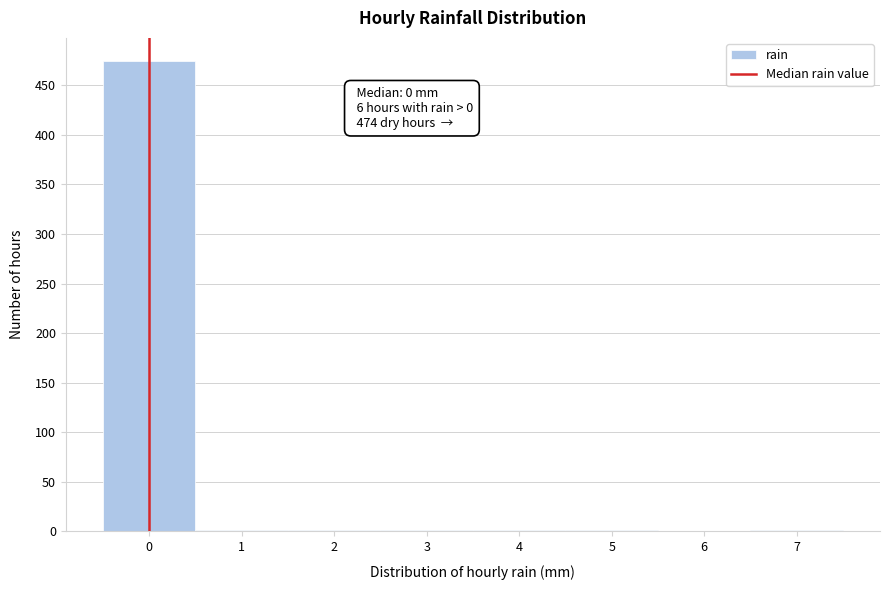

Over which range of the x-axis is the bar tallest?

-0.5 to 0.5